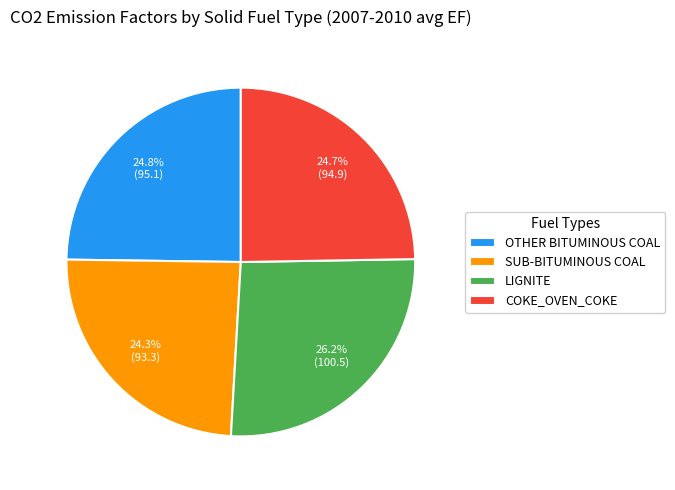

Is SUB-BITUMINOUS COAL the majority of the pie?

No